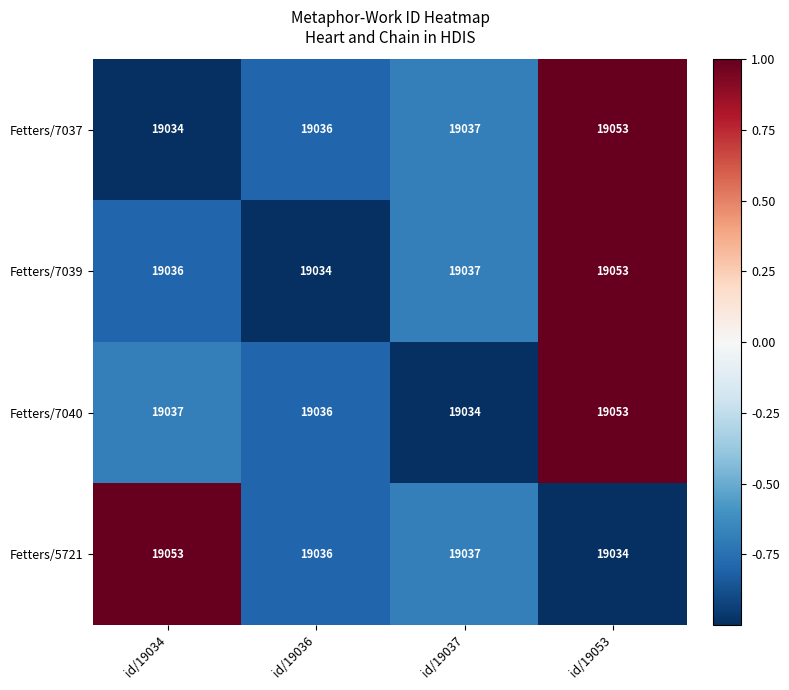

What is the greatest value displayed?

19053